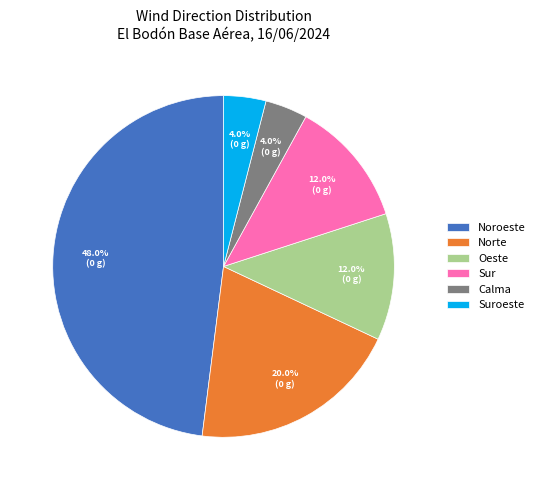

What percentage is the Noroeste slice, to the nearest percent?

48%